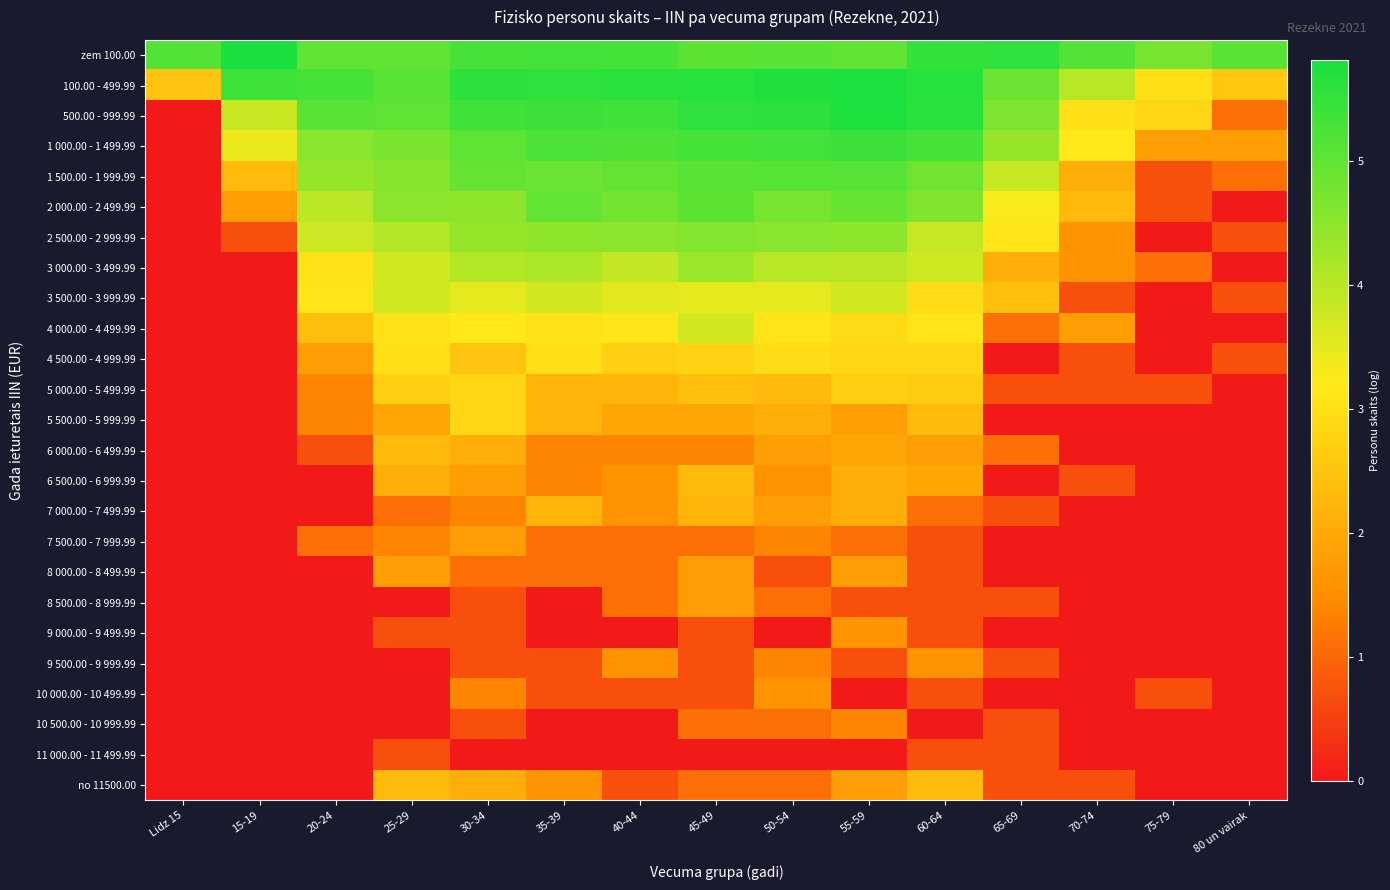

Which series has the largest range (max minus min)?

500.00 - 999.99